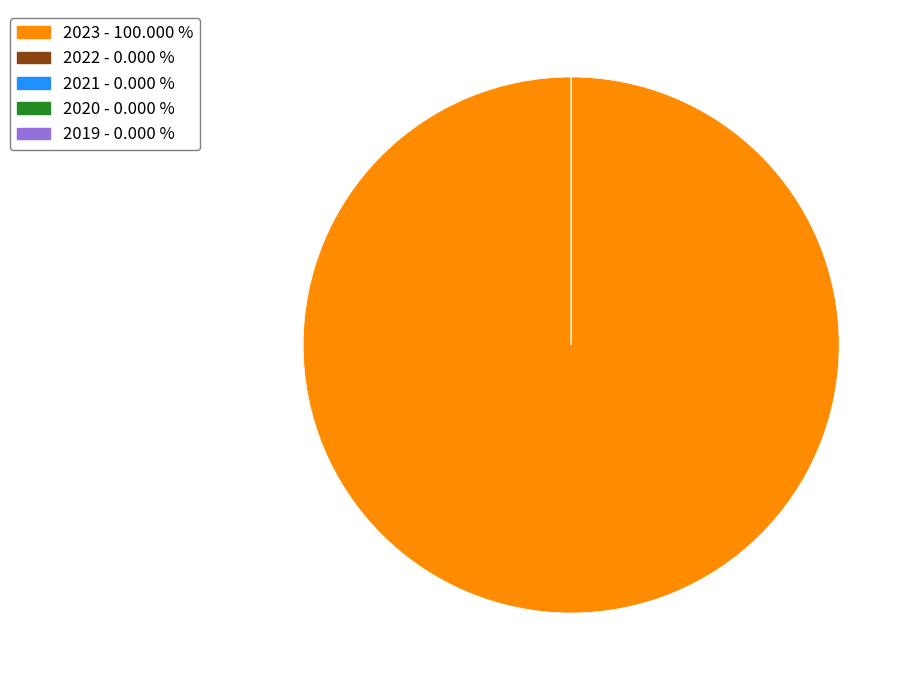

True or false: 2019 1ste aanpassing – goedgekeurd accounts for 0% of the total.

True